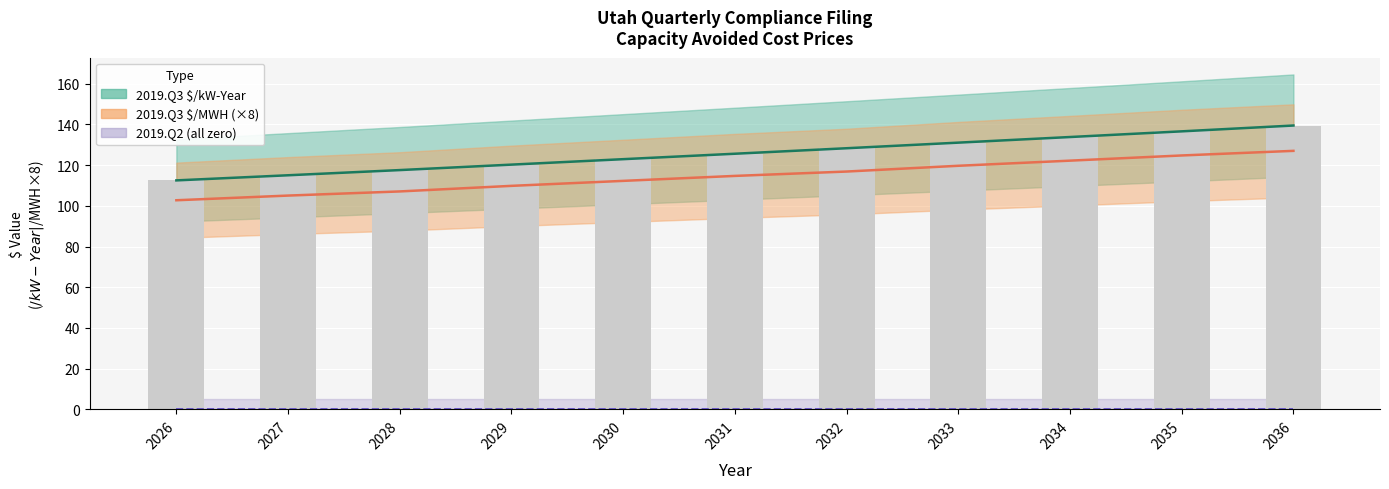

Are the bars horizontal?

No